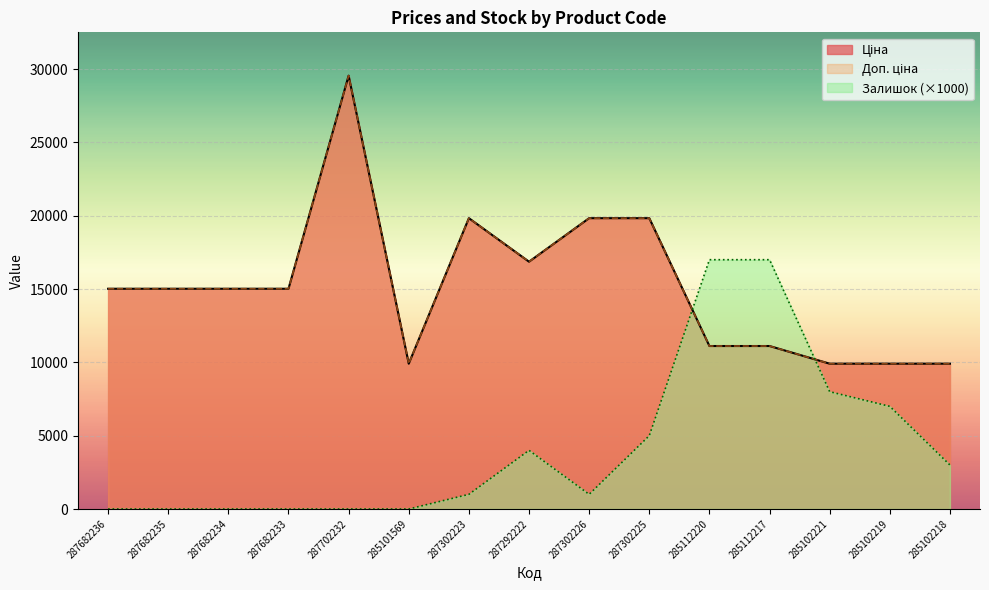

At which category is the sum across all series the highest?

287702232